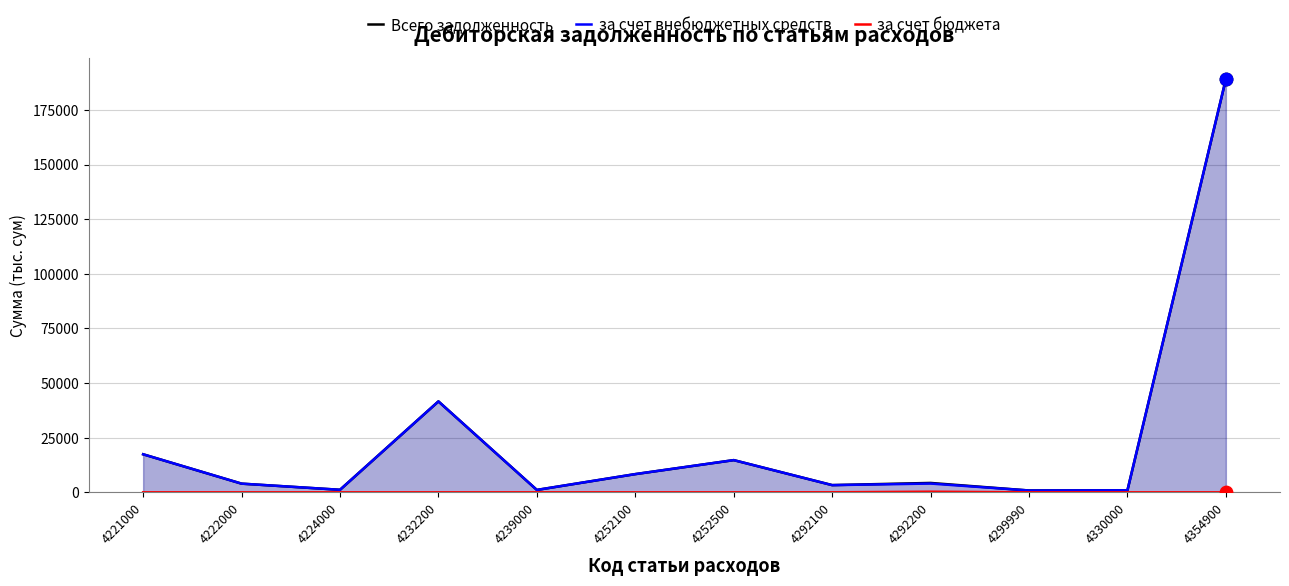

Is the value of Всего задолженность at 4222000 greater than the value of за счет бюджета at 4354900?

Yes